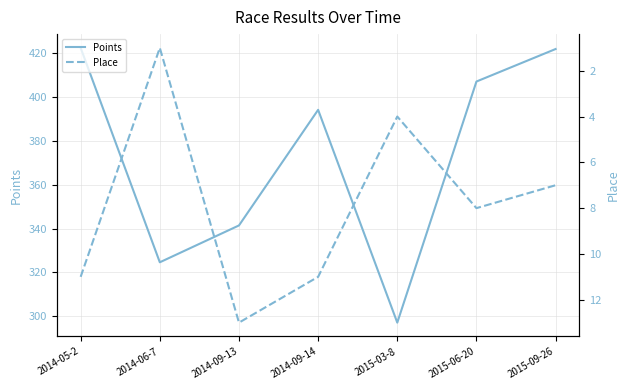

Reading right to left, list all the values displayed in this chart.

Points: 2015-09-26=421.7	2015-06-20=406.9	2015-03-8=297.2	2014-09-14=394.0	2014-09-13=341.4	2014-06-7=324.6	2014-05-2=422.3
Place: 2015-09-26=7.0	2015-06-20=8.0	2015-03-8=4.0	2014-09-14=11.0	2014-09-13=13.0	2014-06-7=1.0	2014-05-2=11.0